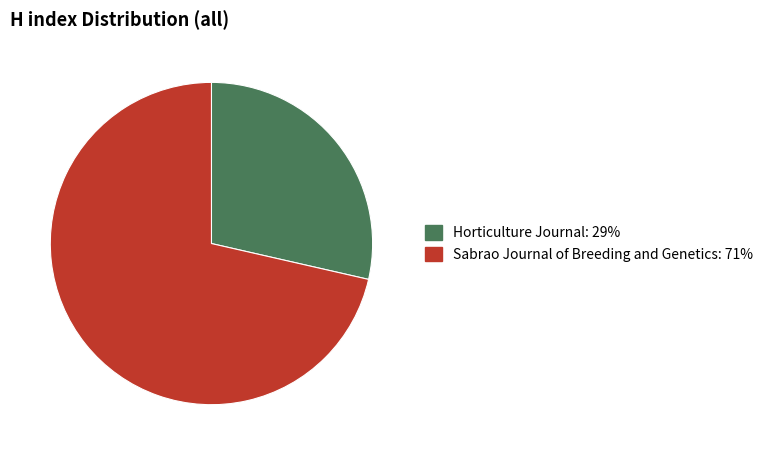

Combined, do Sabrao Journal of Breeding and Genetics: 71% and Horticulture Journal: 29% account for over 50%?

Yes